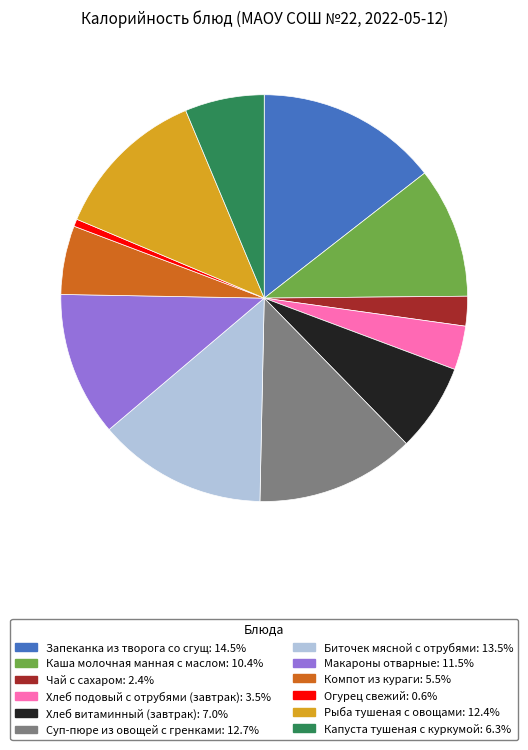

How many segments does this pie chart have?

12